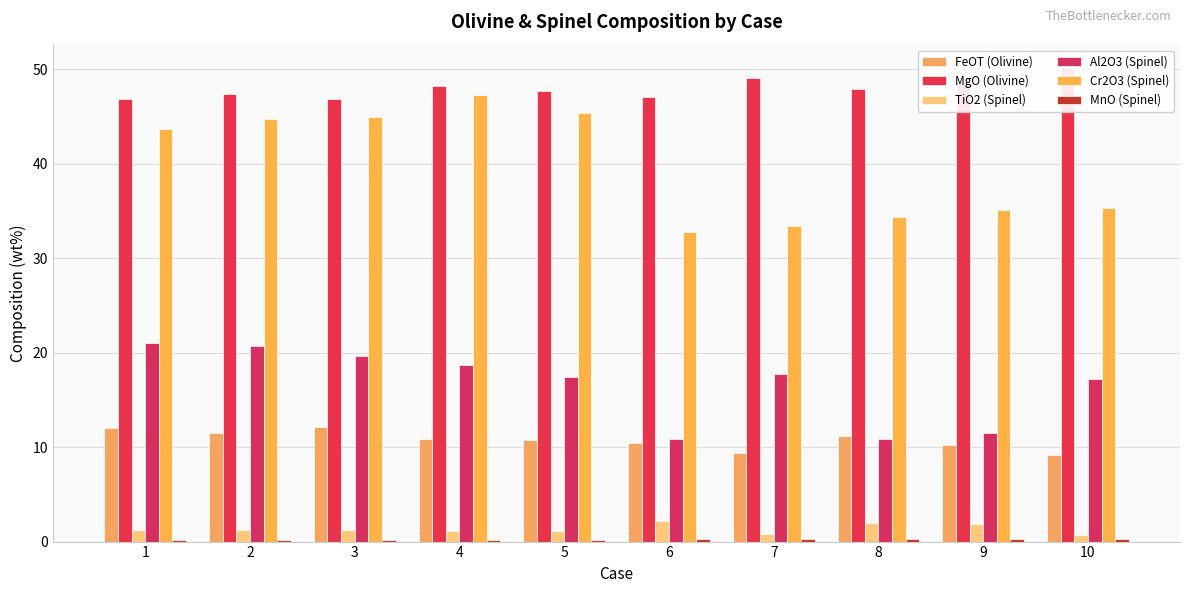

What is the difference between the maximum and minimum values in the Cr2O3 (Spinel) series?

14.5